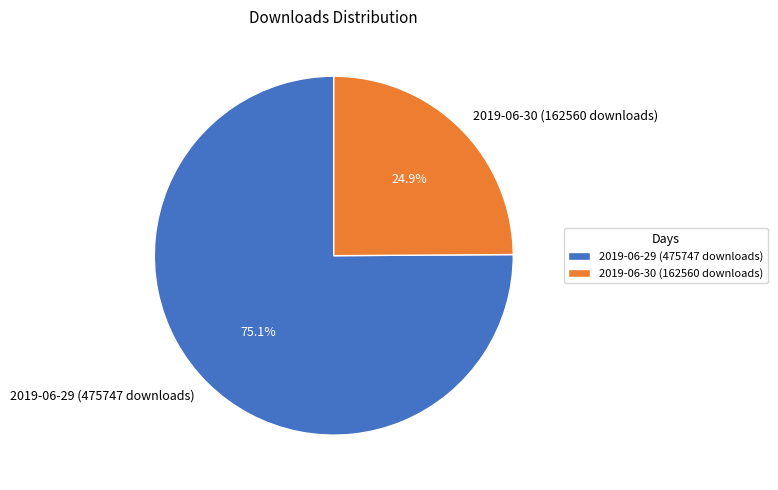

The 2019-06-30 (162560 downloads) slice represents 39% of the pie. True or false?

False